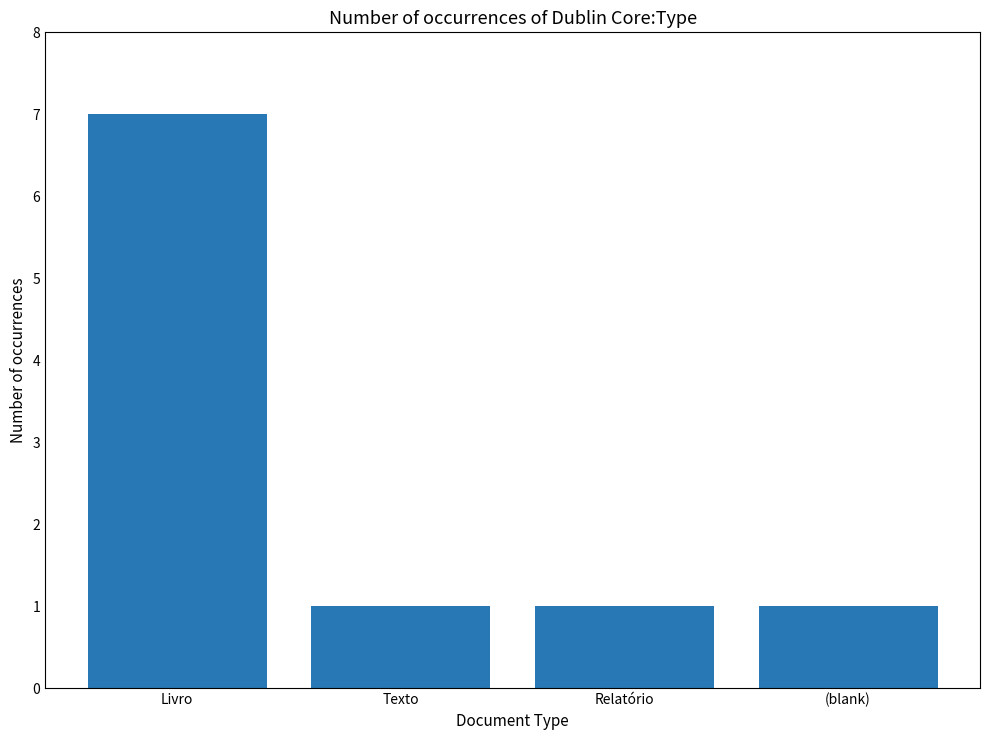

What is the smallest value displayed?

1